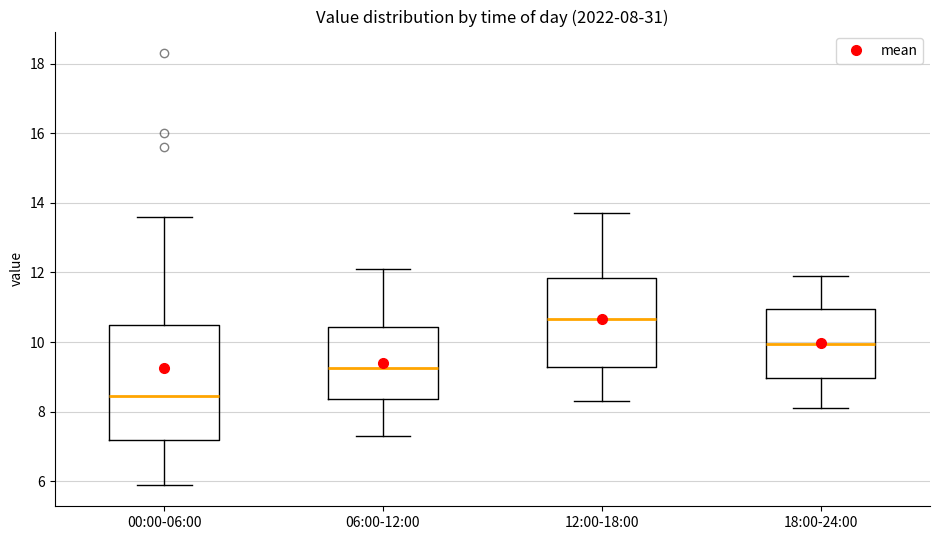

Which box has the lowest median line?

00:00-06:00